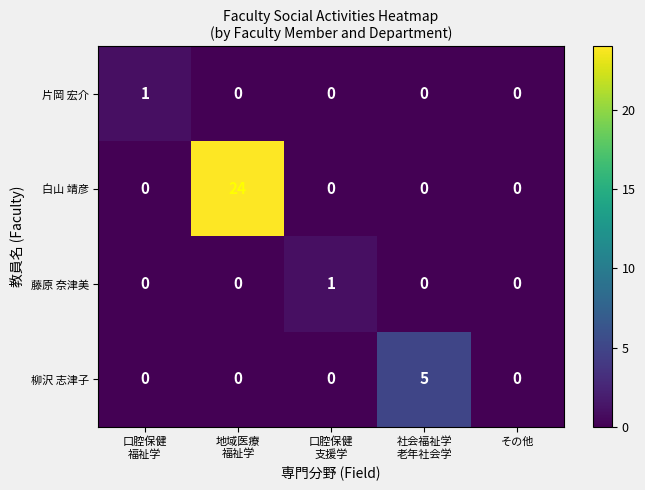

How many positive values does the 白山 靖彦 series have?

1